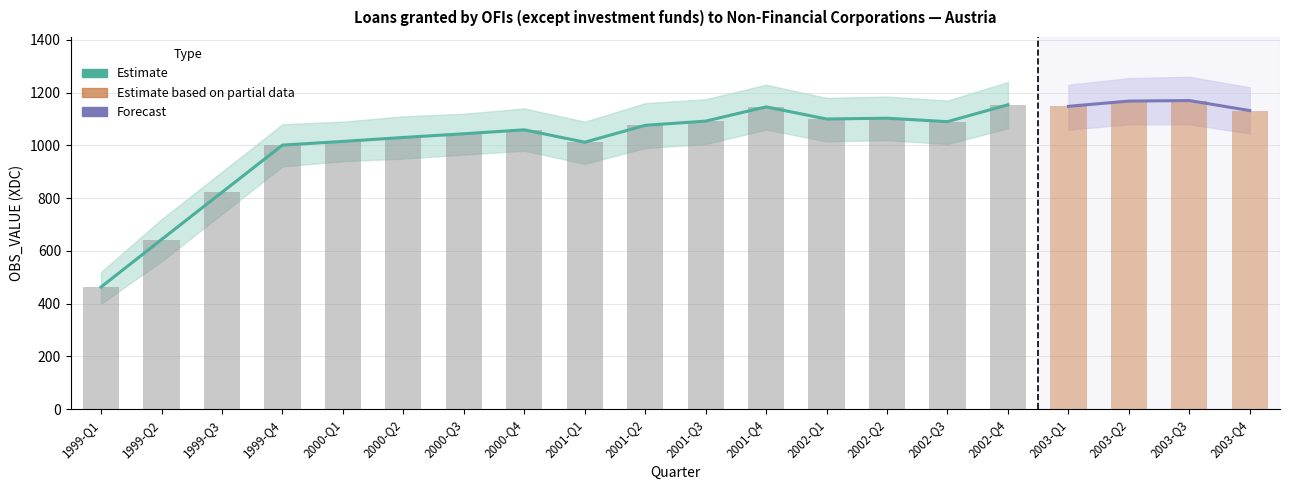

What position from the right is 2000-Q4?

13